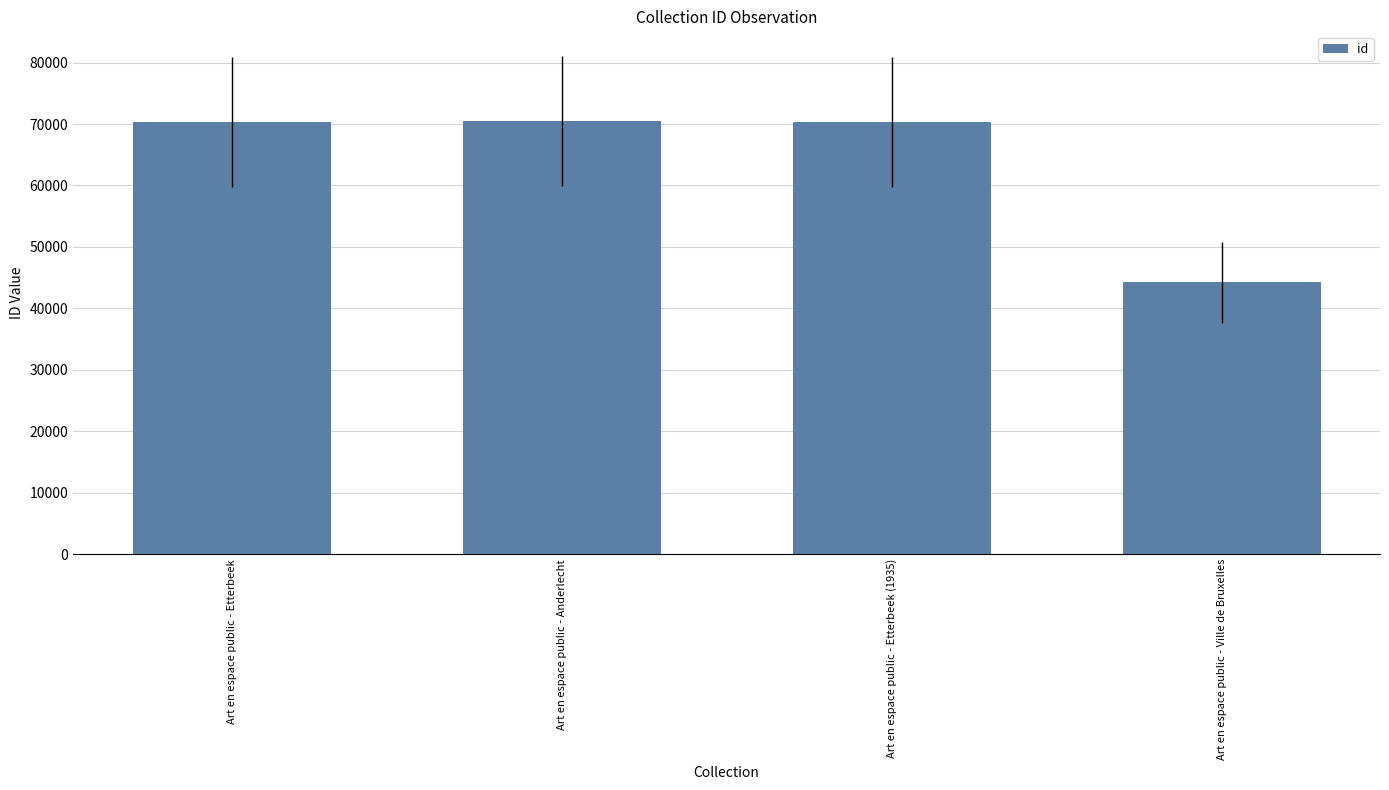

What is the value of the 2nd bar from the left?

70460